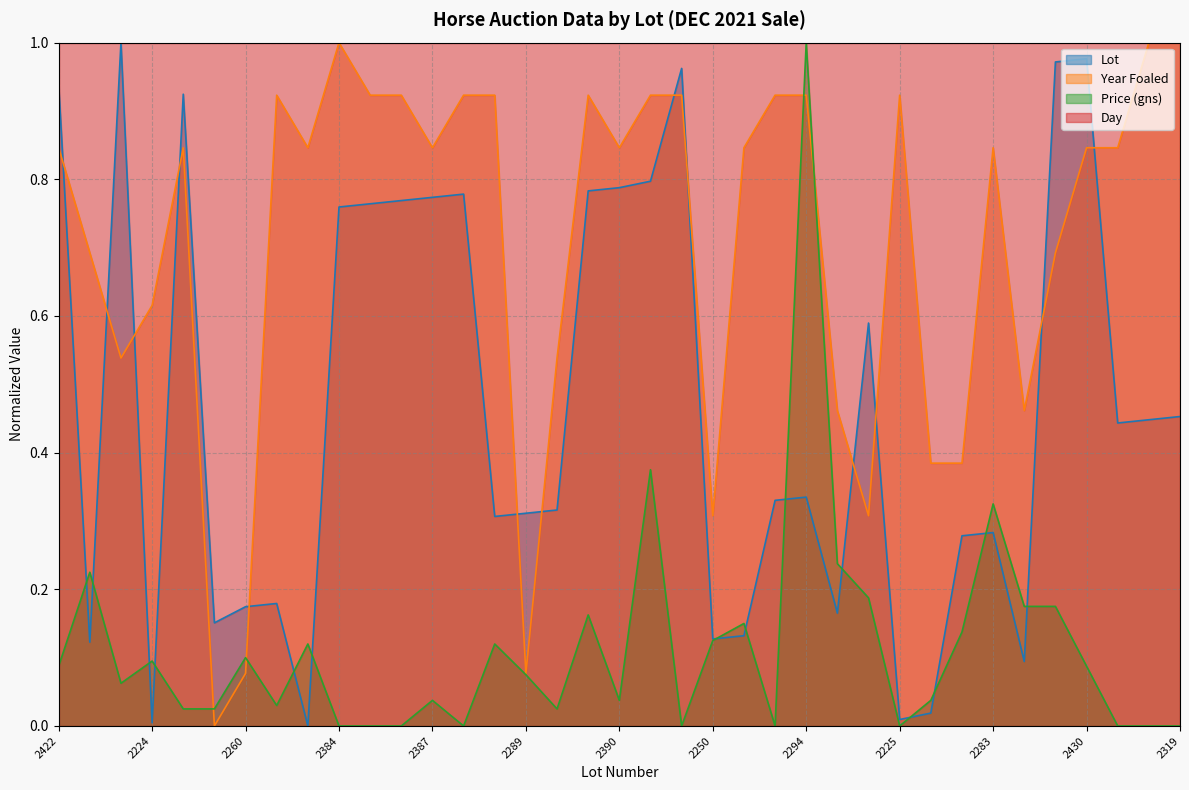

What is the maximum value for Lot?

1.0